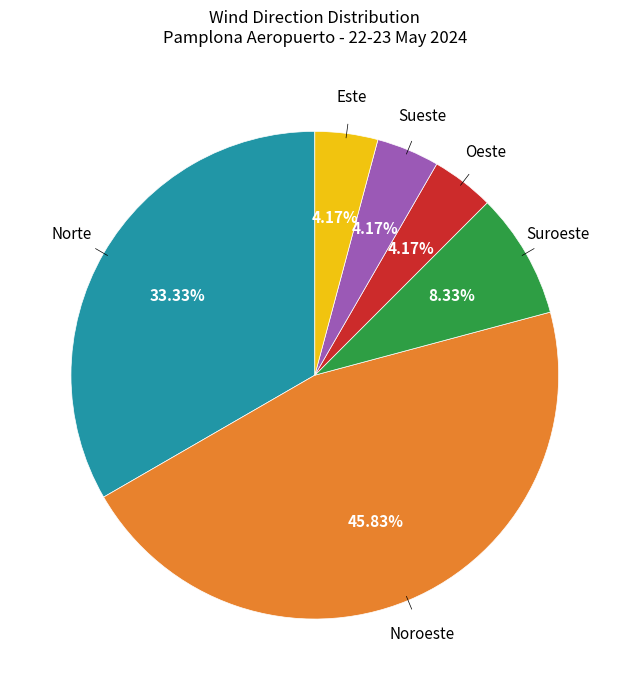

To the nearest percent, what is the average slice percentage?

17%